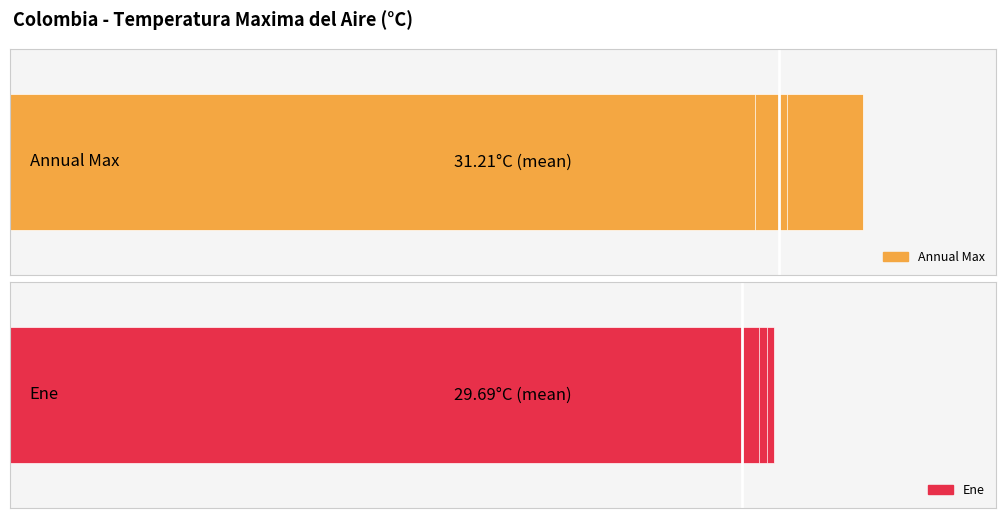

Reading left to right, transcribe all the data shown in this chart.

Annual Max: 32.0	32.8	31.4	31.0	32.0	34.6	31.0	30.0	30.6	30.2	31.0	31.5	30.1	29.8	31.2	31.2	30.2
Ene: 29.0	31.0	30.0	30.0	30.0	31.0	30.4	28.8	30.0	29.6	28.4	28.4	30.7	27.4	30.0	29.6	30.4